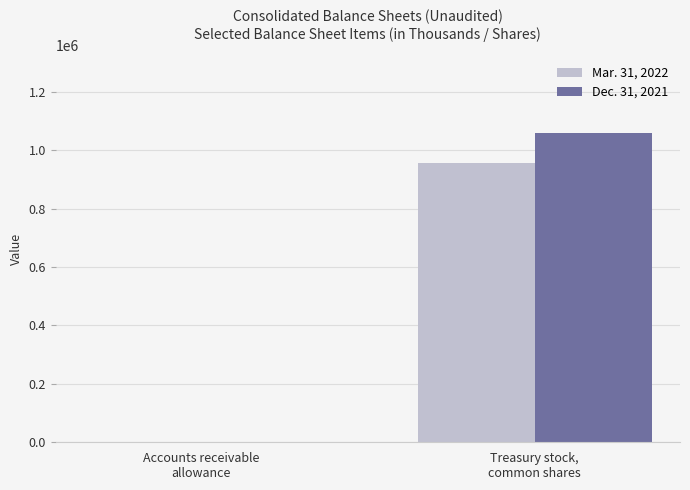

What is the difference between the Mar. 31, 2022 values at Accounts receivable
allowance and Treasury stock,
common shares?

956634